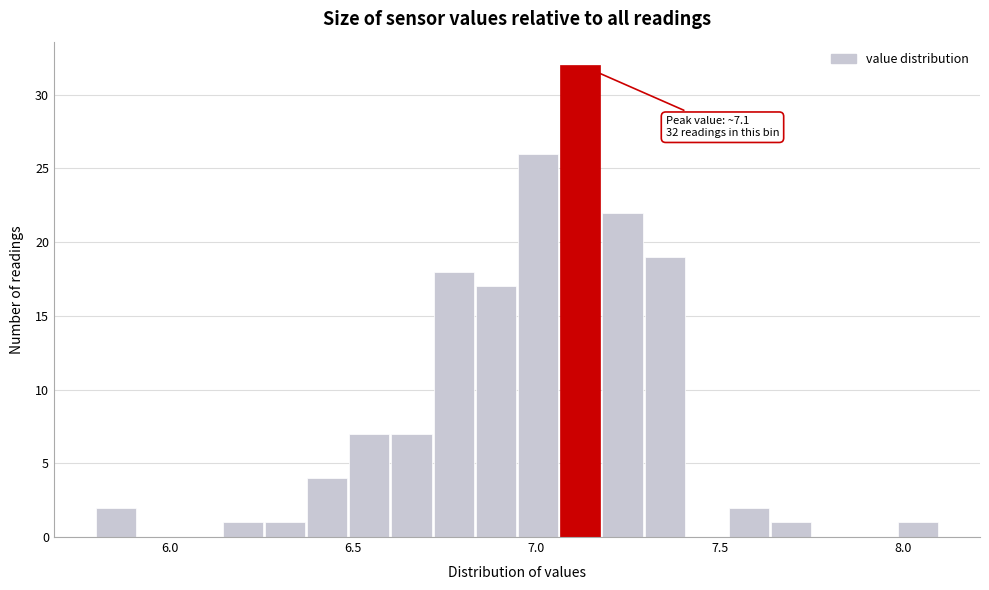

Read against the x-axis, roughly where is the centre of the tallest bar?

7.10